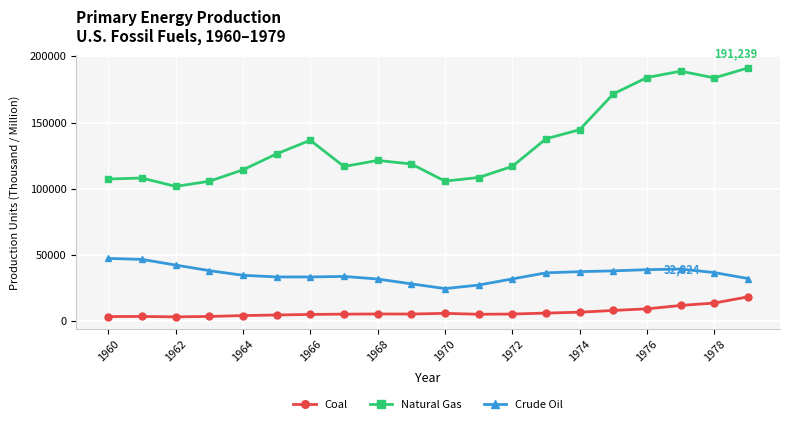

Which series has the largest range (max minus min)?

Natural Gas